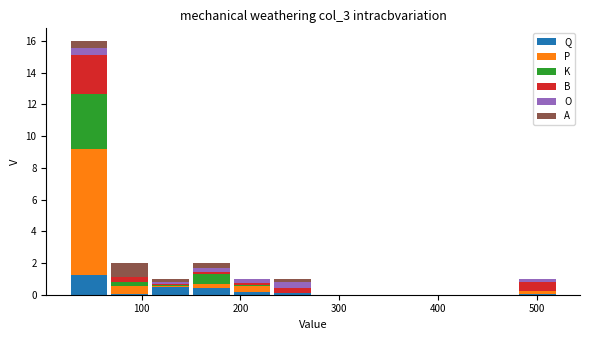

Which range on the x-axis has the tallest stacked bar (by total height)?

30 to 70